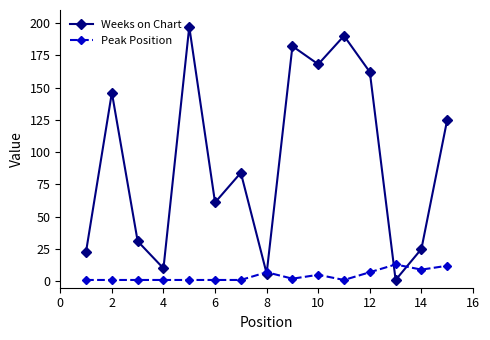

What is the sum of all Weeks on Chart values?

1411